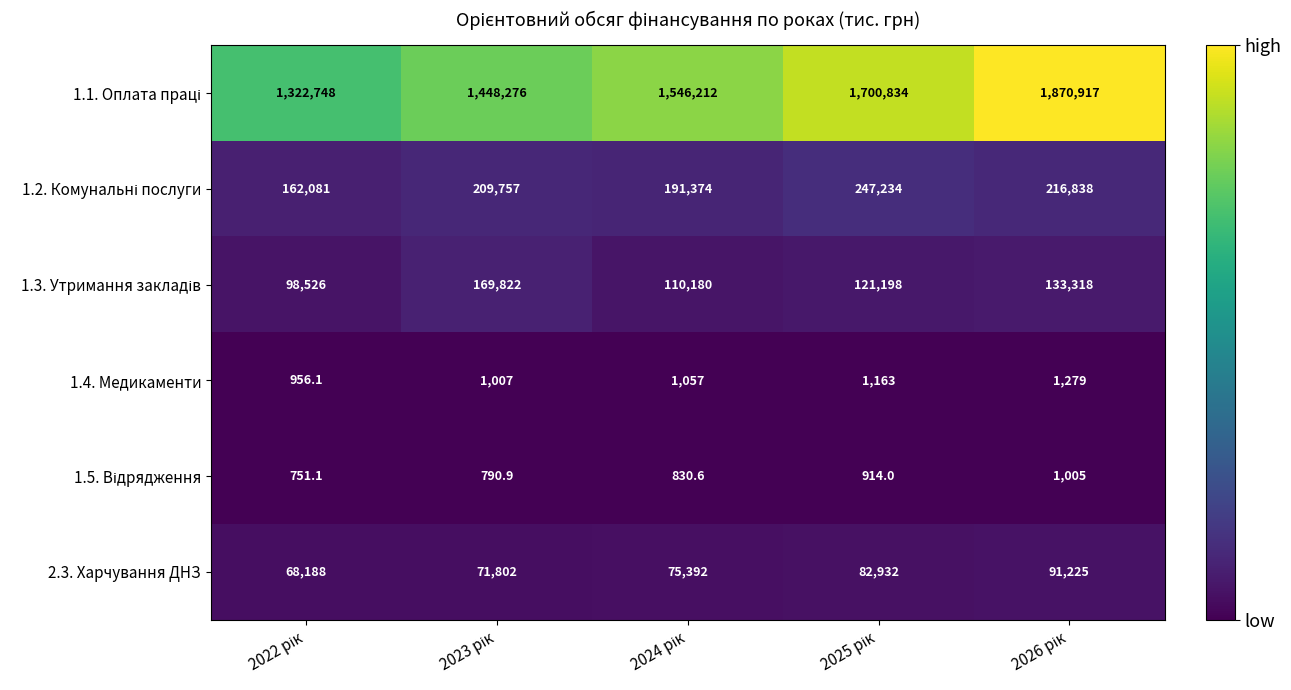

What is the sum of all 1.4. Медикаменти values?

5462.1